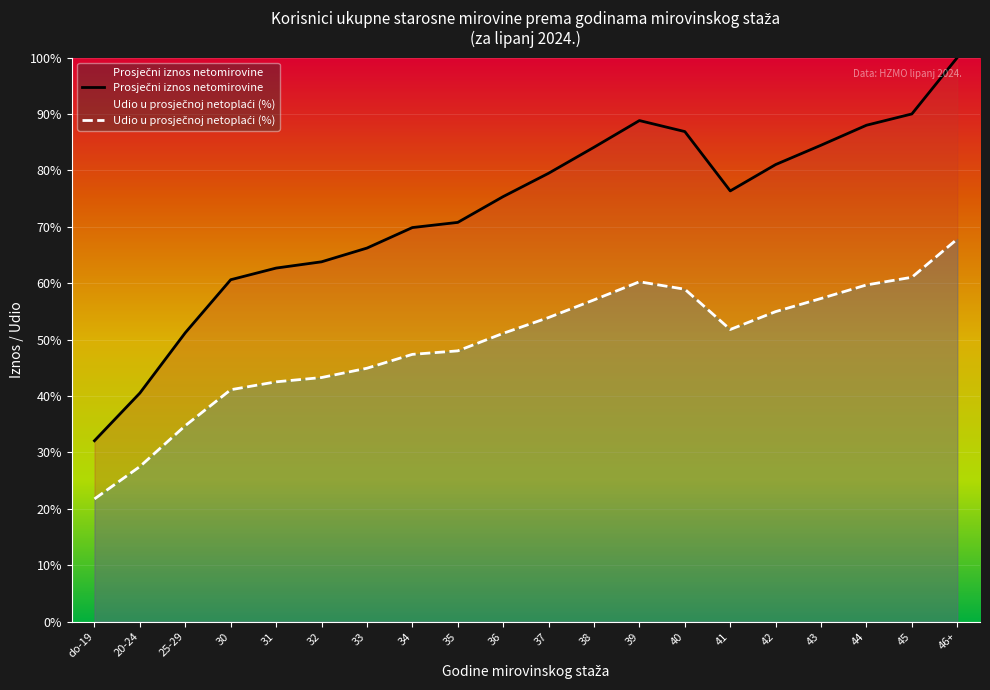

Is the value of Prosječni iznos netomirovine at 37 greater than the value of Udio u prosječnoj netoplaći (%) at 33?

Yes